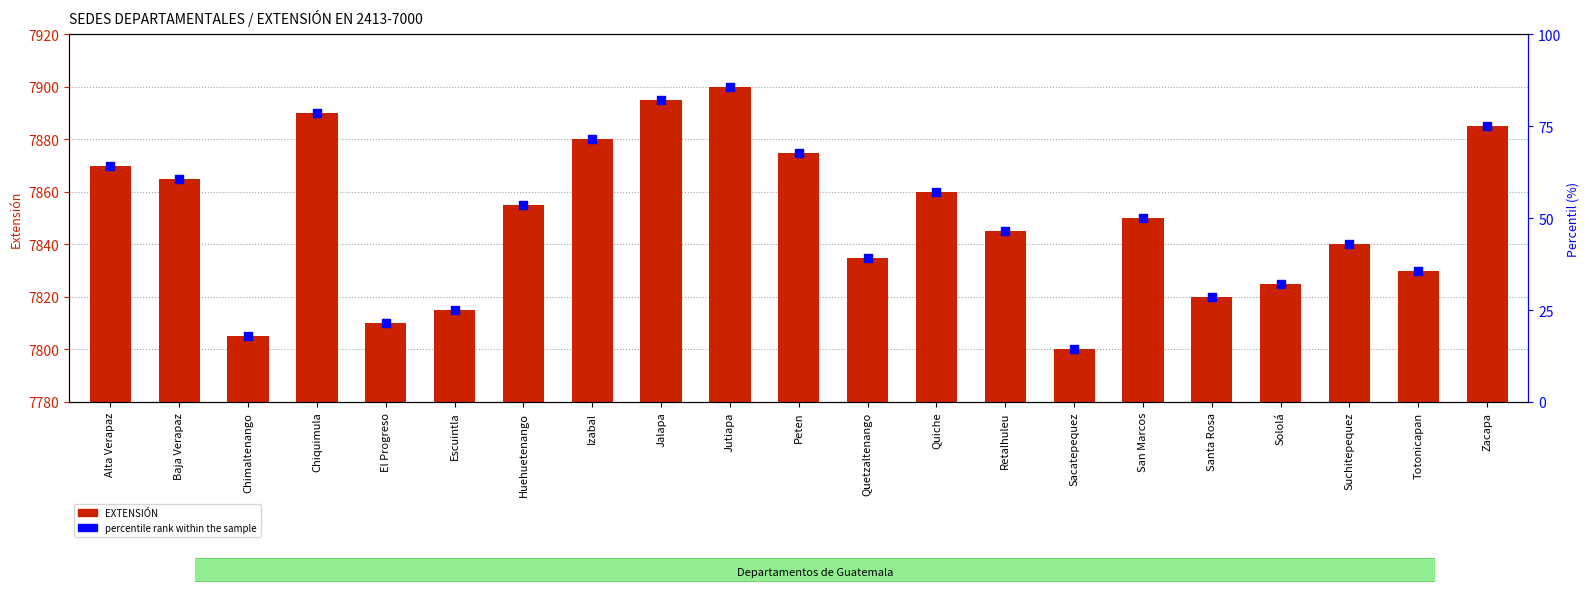

At which category is the sum across all series the highest?

Jutiapa